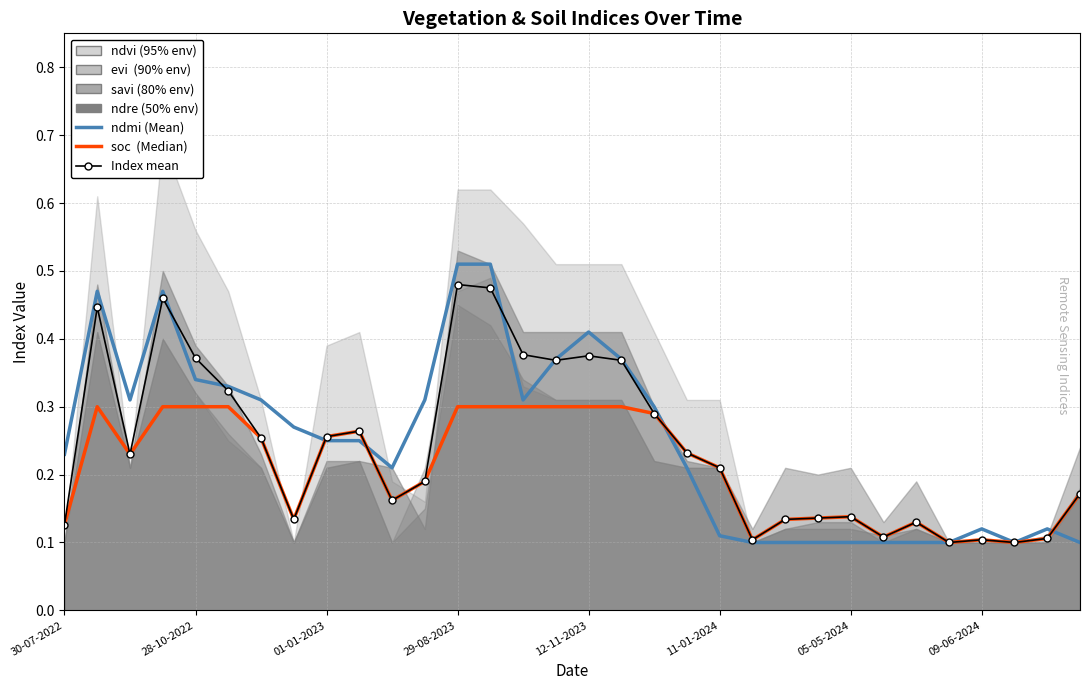

Reading right to left, what are all the values shown in this chart?

ndmi: 0.1	0.1	0.1	0.1	0.1	0.1	0.1	0.1	0.1	0.1	0.1	0.1	0.2	0.3	0.4	0.4	0.4	0.3	0.5	0.5	0.3	0.2	0.2	0.2	0.3	0.3	0.3	0.3	0.5	0.3	0.5	0.2
soc: 0.2	0.1	0.1	0.1	0.1	0.1	0.1	0.1	0.1	0.1	0.1	0.2	0.2	0.3	0.3	0.3	0.3	0.3	0.3	0.3	0.2	0.2	0.3	0.3	0.1	0.3	0.3	0.3	0.3	0.2	0.3	0.1
mean_all: 0.2	0.1	0.1	0.1	0.1	0.1	0.1	0.1	0.1	0.1	0.1	0.2	0.2	0.3	0.4	0.4	0.4	0.4	0.5	0.5	0.2	0.2	0.3	0.3	0.1	0.3	0.3	0.4	0.5	0.2	0.4	0.1